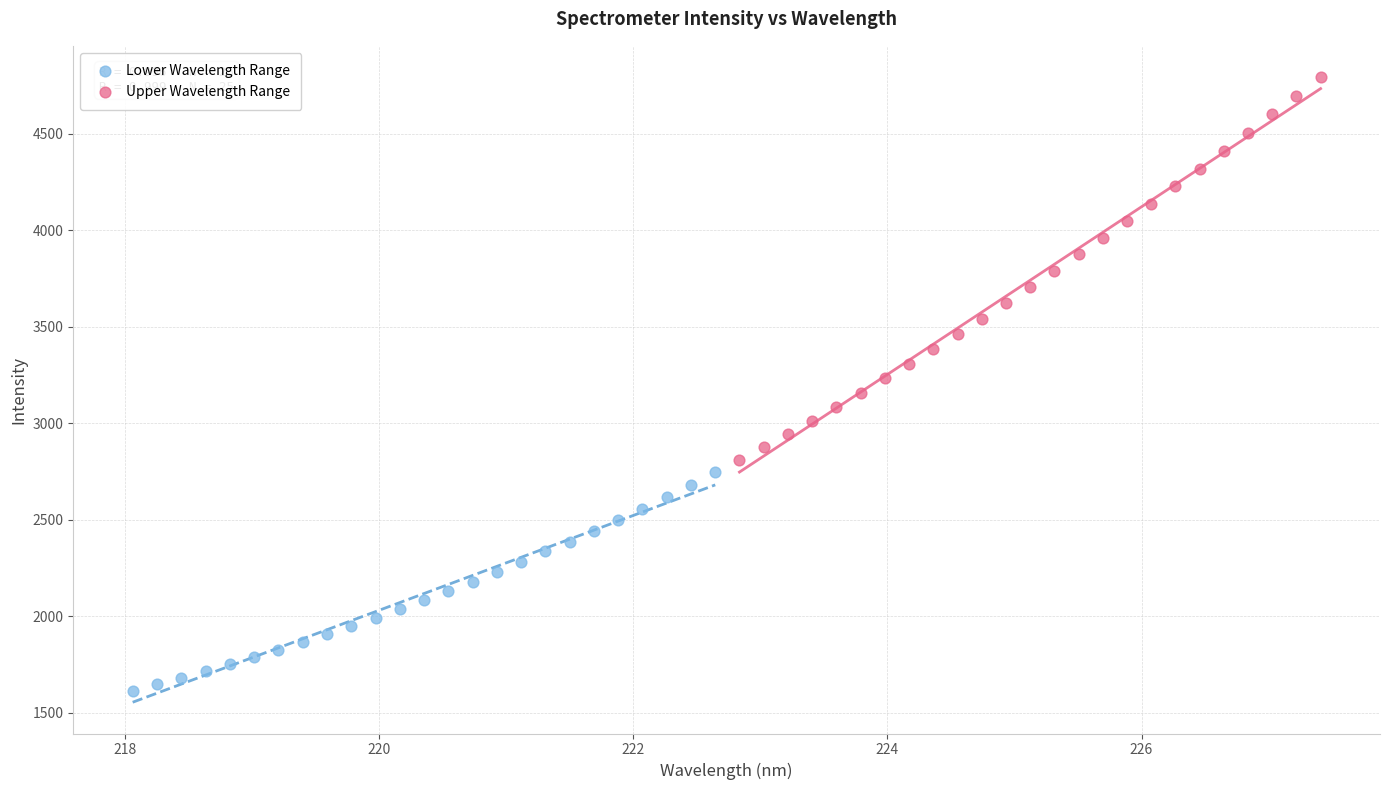

Which series contains the highest Y value?

Upper Wavelength Range